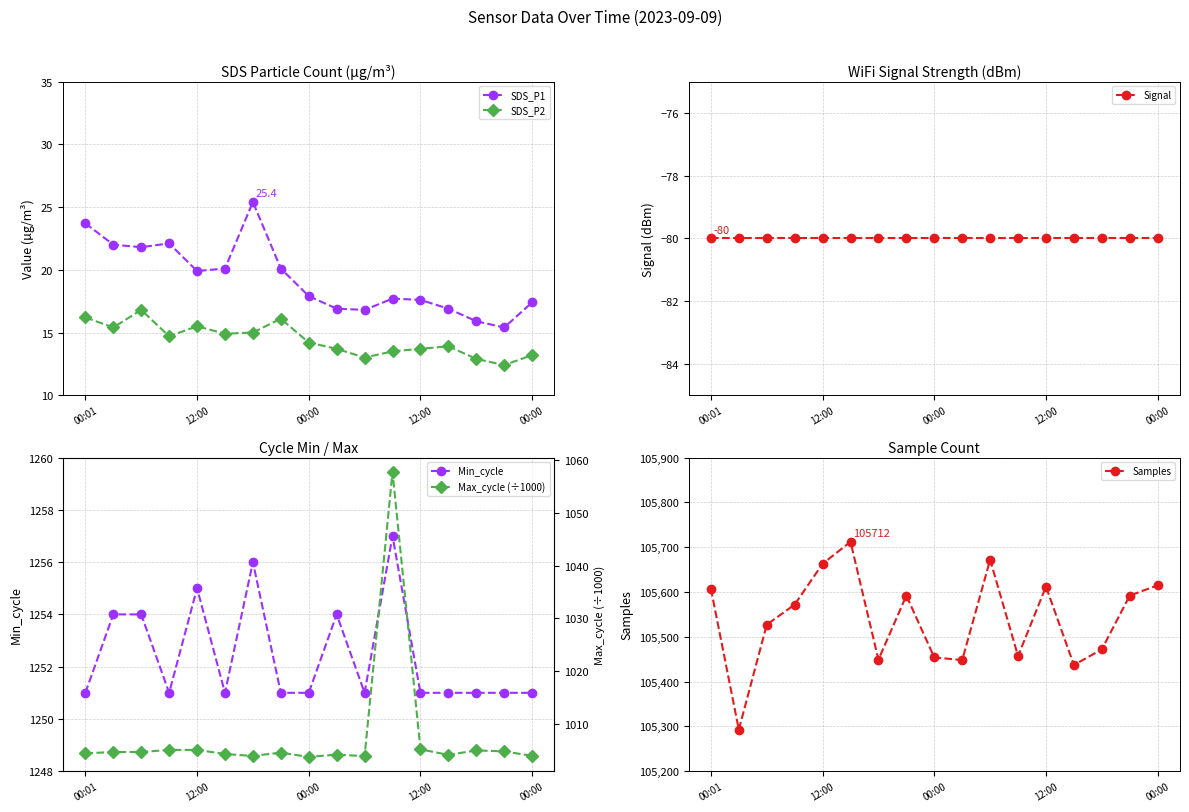

True or false: Max_cycle (÷1000) and Samples intersect in this chart.

False